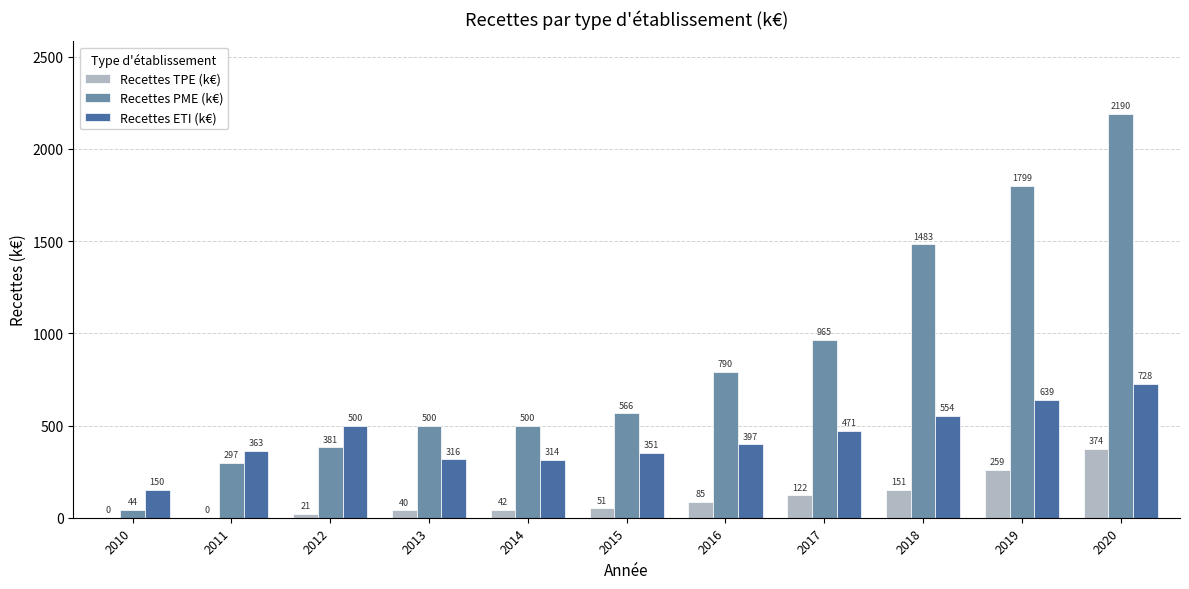

At which category is the sum across all series the highest?

2020